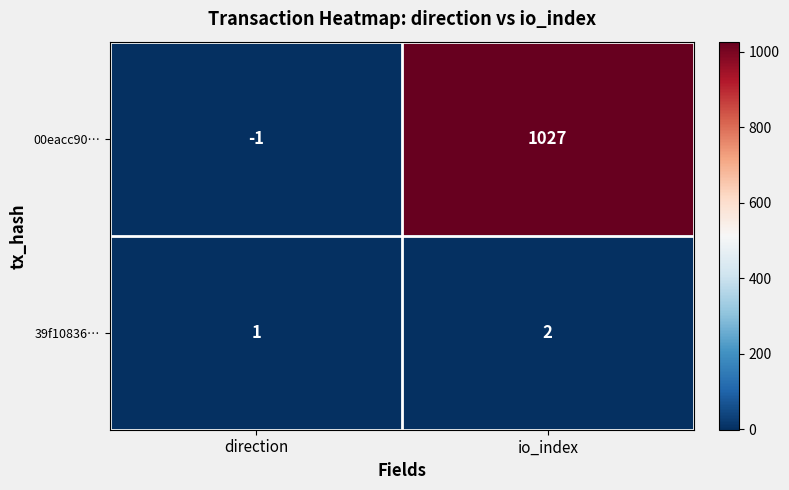

Rank the series by their average value, from highest to lowest.

00eacc90…, 39f10836…